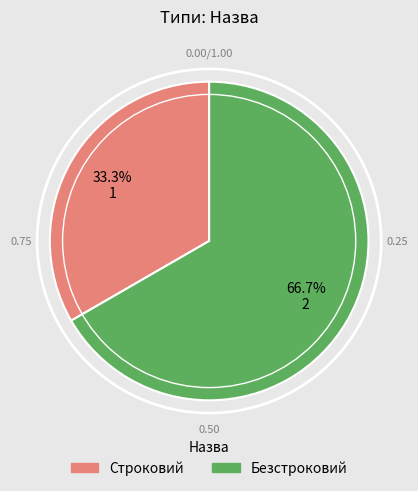

How many segments does this pie chart have?

2